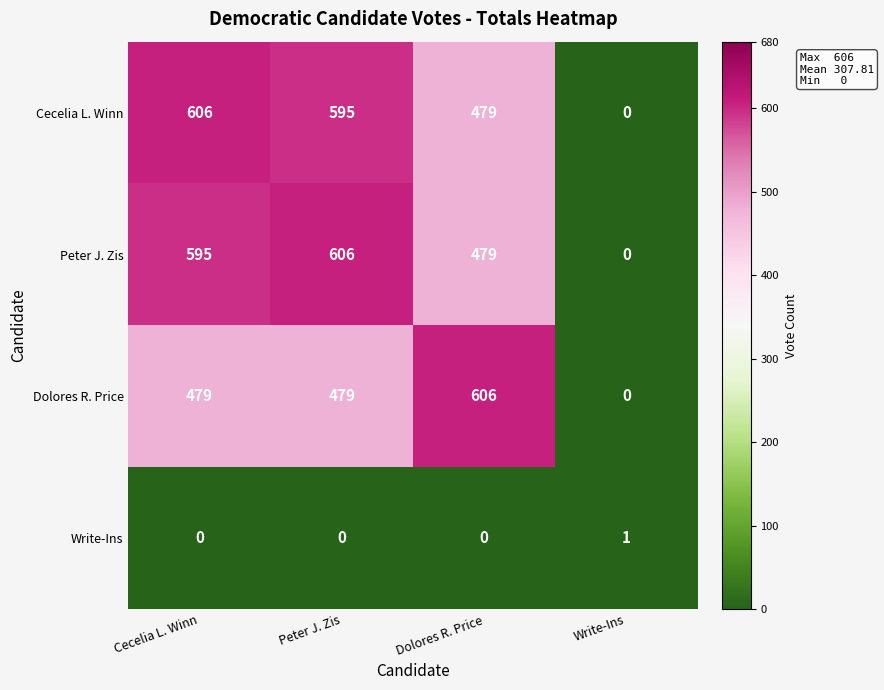

Is it true that Dolores R. Price equals 994 at Dolores R. Price?

False